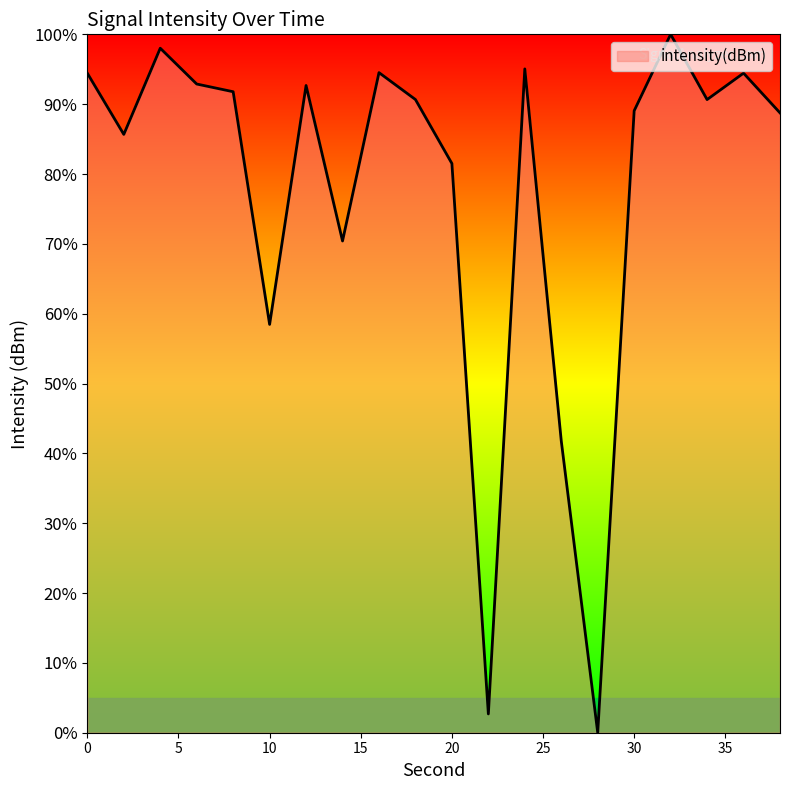

What is the greatest value displayed?

100.0